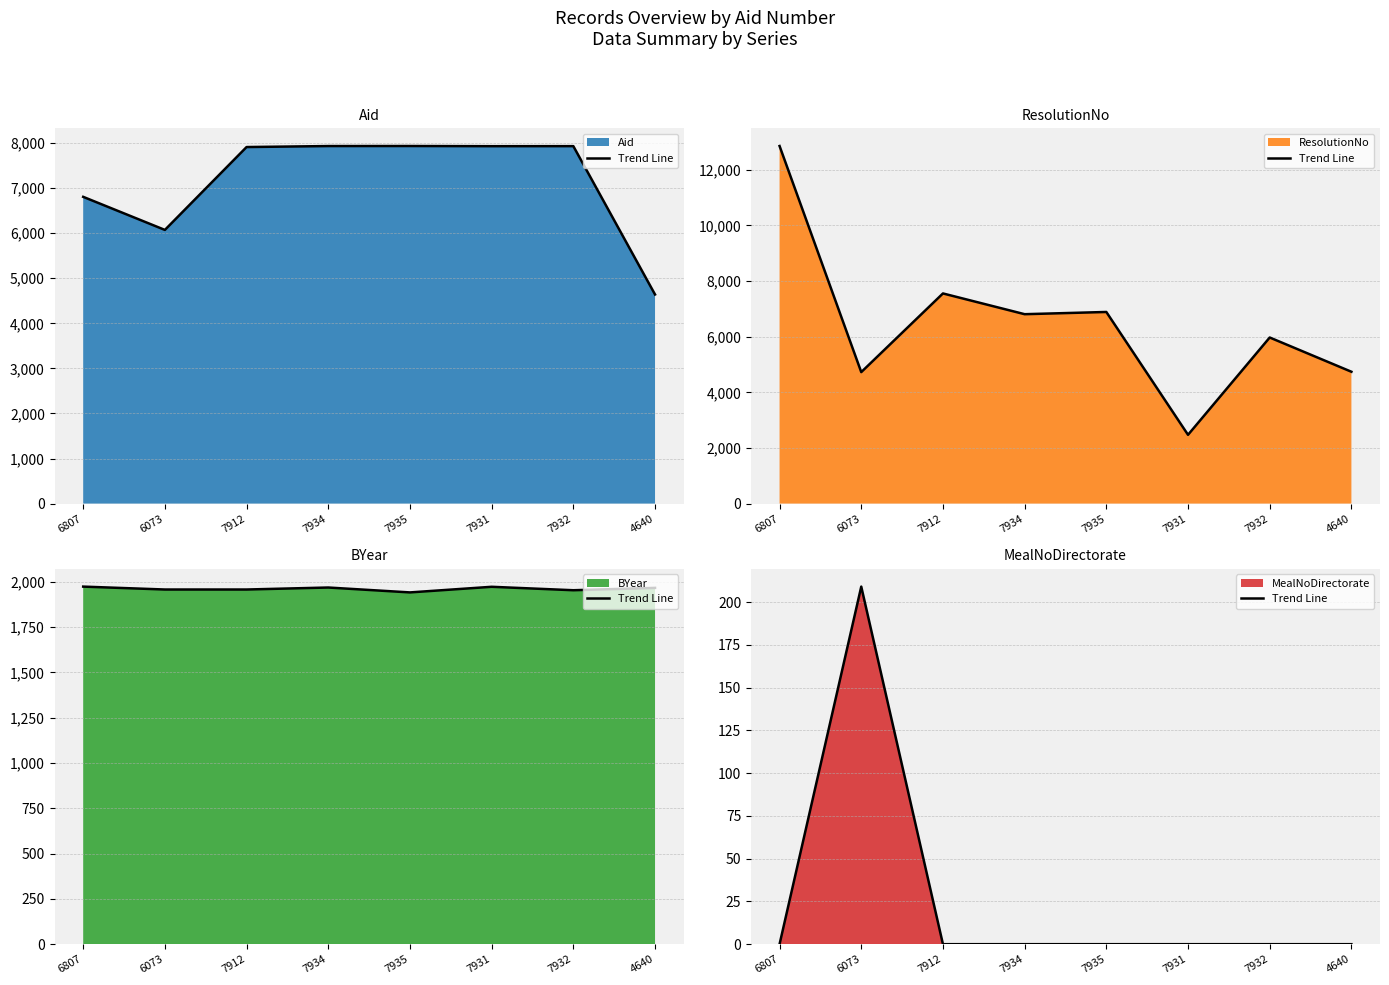

Which has a higher value, 7912 or 7934?

7912